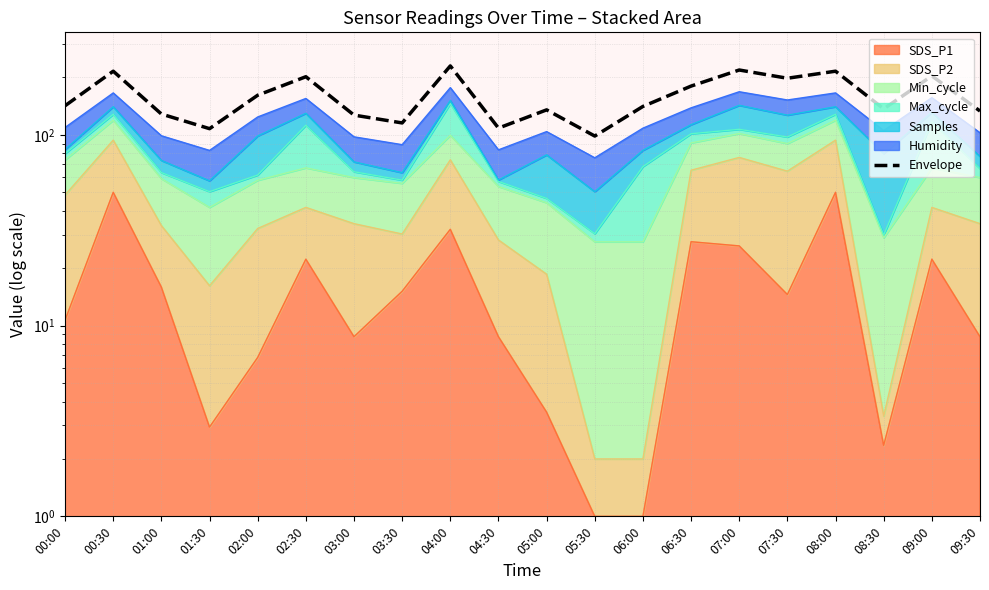

What is the difference between the second highest and second lowest values?

111.1